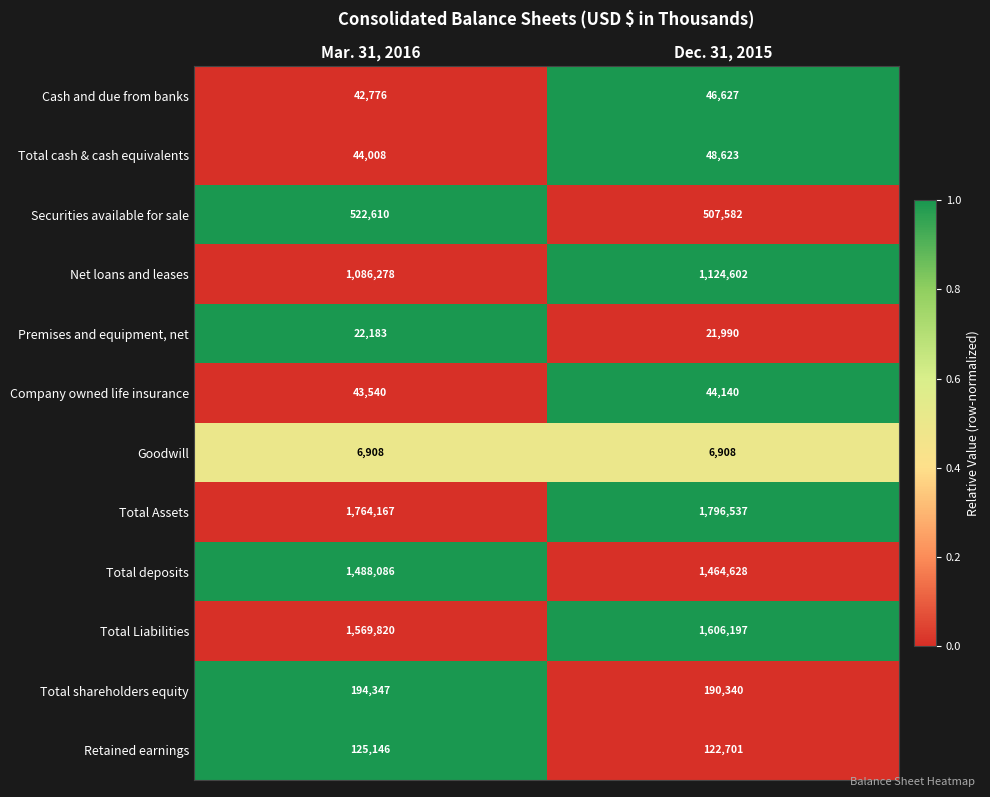

At which label does Total deposits reach its peak?

Mar. 31, 2016